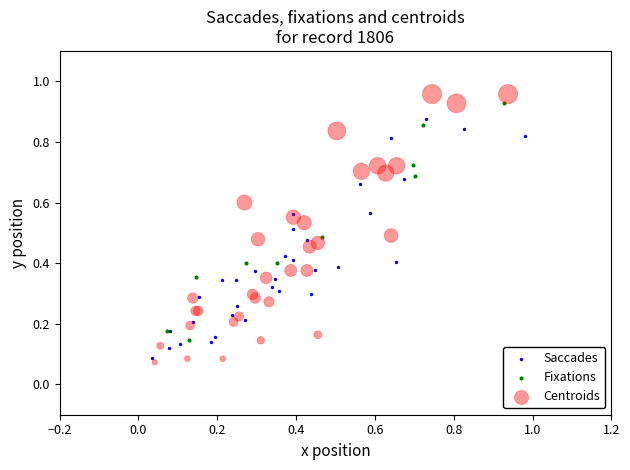

What are all the series names shown in the legend?

Saccades, Fixations, Centroids